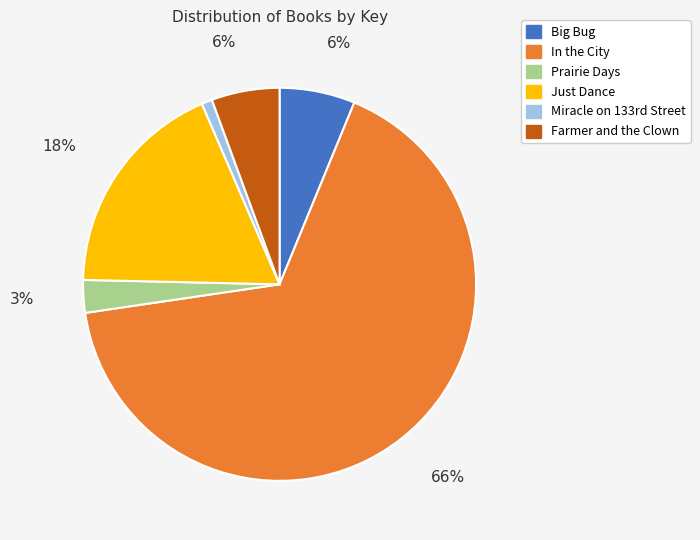

Which slice is the smallest?

Miracle on 133rd Street